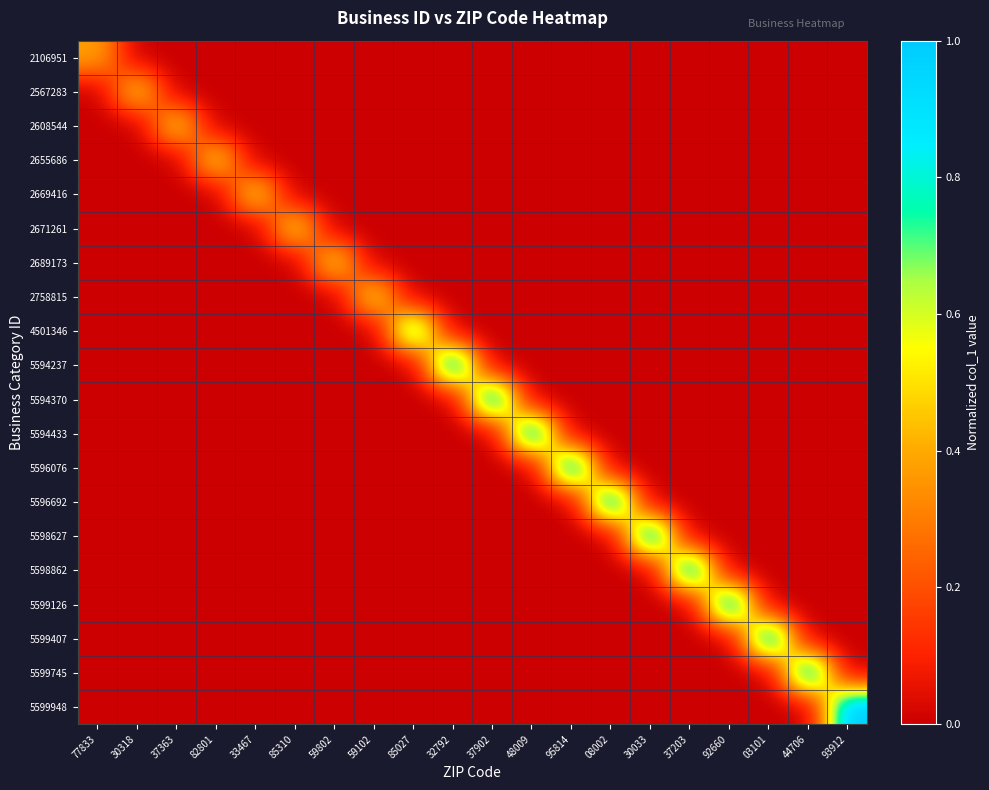

Reading right to left, extract all data points from this chart.

2106951: 93912=0.0	44706=0.0	03101=0.0	92660=0.0	37203=0.0	30033=0.0	08002=0.0	95814=0.0	48009=0.0	37902=0.0	32792=0.0	85027=0.0	59102=0.0	59802=0.0	85310=0.0	33467=0.0	82801=0.0	37363=0.0	30318=0.0	77833=0.4
2567283: 93912=0.0	44706=0.0	03101=0.0	92660=0.0	37203=0.0	30033=0.0	08002=0.0	95814=0.0	48009=0.0	37902=0.0	32792=0.0	85027=0.0	59102=0.0	59802=0.0	85310=0.0	33467=0.0	82801=0.0	37363=0.0	30318=0.5	77833=0.0
2608544: 93912=0.0	44706=0.0	03101=0.0	92660=0.0	37203=0.0	30033=0.0	08002=0.0	95814=0.0	48009=0.0	37902=0.0	32792=0.0	85027=0.0	59102=0.0	59802=0.0	85310=0.0	33467=0.0	82801=0.0	37363=0.5	30318=0.0	77833=0.0
2655686: 93912=0.0	44706=0.0	03101=0.0	92660=0.0	37203=0.0	30033=0.0	08002=0.0	95814=0.0	48009=0.0	37902=0.0	32792=0.0	85027=0.0	59102=0.0	59802=0.0	85310=0.0	33467=0.0	82801=0.5	37363=0.0	30318=0.0	77833=0.0
2669416: 93912=0.0	44706=0.0	03101=0.0	92660=0.0	37203=0.0	30033=0.0	08002=0.0	95814=0.0	48009=0.0	37902=0.0	32792=0.0	85027=0.0	59102=0.0	59802=0.0	85310=0.0	33467=0.5	82801=0.0	37363=0.0	30318=0.0	77833=0.0
2671261: 93912=0.0	44706=0.0	03101=0.0	92660=0.0	37203=0.0	30033=0.0	08002=0.0	95814=0.0	48009=0.0	37902=0.0	32792=0.0	85027=0.0	59102=0.0	59802=0.0	85310=0.5	33467=0.0	82801=0.0	37363=0.0	30318=0.0	77833=0.0
2689173: 93912=0.0	44706=0.0	03101=0.0	92660=0.0	37203=0.0	30033=0.0	08002=0.0	95814=0.0	48009=0.0	37902=0.0	32792=0.0	85027=0.0	59102=0.0	59802=0.5	85310=0.0	33467=0.0	82801=0.0	37363=0.0	30318=0.0	77833=0.0
2758815: 93912=0.0	44706=0.0	03101=0.0	92660=0.0	37203=0.0	30033=0.0	08002=0.0	95814=0.0	48009=0.0	37902=0.0	32792=0.0	85027=0.0	59102=0.5	59802=0.0	85310=0.0	33467=0.0	82801=0.0	37363=0.0	30318=0.0	77833=0.0
4501346: 93912=0.0	44706=0.0	03101=0.0	92660=0.0	37203=0.0	30033=0.0	08002=0.0	95814=0.0	48009=0.0	37902=0.0	32792=0.0	85027=0.8	59102=0.0	59802=0.0	85310=0.0	33467=0.0	82801=0.0	37363=0.0	30318=0.0	77833=0.0
5594237: 93912=0.0	44706=0.0	03101=0.0	92660=0.0	37203=0.0	30033=0.0	08002=0.0	95814=0.0	48009=0.0	37902=0.0	32792=1.0	85027=0.0	59102=0.0	59802=0.0	85310=0.0	33467=0.0	82801=0.0	37363=0.0	30318=0.0	77833=0.0
5594370: 93912=0.0	44706=0.0	03101=0.0	92660=0.0	37203=0.0	30033=0.0	08002=0.0	95814=0.0	48009=0.0	37902=1.0	32792=0.0	85027=0.0	59102=0.0	59802=0.0	85310=0.0	33467=0.0	82801=0.0	37363=0.0	30318=0.0	77833=0.0
5594433: 93912=0.0	44706=0.0	03101=0.0	92660=0.0	37203=0.0	30033=0.0	08002=0.0	95814=0.0	48009=1.0	37902=0.0	32792=0.0	85027=0.0	59102=0.0	59802=0.0	85310=0.0	33467=0.0	82801=0.0	37363=0.0	30318=0.0	77833=0.0
5596076: 93912=0.0	44706=0.0	03101=0.0	92660=0.0	37203=0.0	30033=0.0	08002=0.0	95814=1.0	48009=0.0	37902=0.0	32792=0.0	85027=0.0	59102=0.0	59802=0.0	85310=0.0	33467=0.0	82801=0.0	37363=0.0	30318=0.0	77833=0.0
5596692: 93912=0.0	44706=0.0	03101=0.0	92660=0.0	37203=0.0	30033=0.0	08002=1.0	95814=0.0	48009=0.0	37902=0.0	32792=0.0	85027=0.0	59102=0.0	59802=0.0	85310=0.0	33467=0.0	82801=0.0	37363=0.0	30318=0.0	77833=0.0
5598627: 93912=0.0	44706=0.0	03101=0.0	92660=0.0	37203=0.0	30033=1.0	08002=0.0	95814=0.0	48009=0.0	37902=0.0	32792=0.0	85027=0.0	59102=0.0	59802=0.0	85310=0.0	33467=0.0	82801=0.0	37363=0.0	30318=0.0	77833=0.0
5598862: 93912=0.0	44706=0.0	03101=0.0	92660=0.0	37203=1.0	30033=0.0	08002=0.0	95814=0.0	48009=0.0	37902=0.0	32792=0.0	85027=0.0	59102=0.0	59802=0.0	85310=0.0	33467=0.0	82801=0.0	37363=0.0	30318=0.0	77833=0.0
5599126: 93912=0.0	44706=0.0	03101=0.0	92660=1.0	37203=0.0	30033=0.0	08002=0.0	95814=0.0	48009=0.0	37902=0.0	32792=0.0	85027=0.0	59102=0.0	59802=0.0	85310=0.0	33467=0.0	82801=0.0	37363=0.0	30318=0.0	77833=0.0
5599407: 93912=0.0	44706=0.0	03101=1.0	92660=0.0	37203=0.0	30033=0.0	08002=0.0	95814=0.0	48009=0.0	37902=0.0	32792=0.0	85027=0.0	59102=0.0	59802=0.0	85310=0.0	33467=0.0	82801=0.0	37363=0.0	30318=0.0	77833=0.0
5599745: 93912=0.0	44706=1.0	03101=0.0	92660=0.0	37203=0.0	30033=0.0	08002=0.0	95814=0.0	48009=0.0	37902=0.0	32792=0.0	85027=0.0	59102=0.0	59802=0.0	85310=0.0	33467=0.0	82801=0.0	37363=0.0	30318=0.0	77833=0.0
5599948: 93912=1.0	44706=0.0	03101=0.0	92660=0.0	37203=0.0	30033=0.0	08002=0.0	95814=0.0	48009=0.0	37902=0.0	32792=0.0	85027=0.0	59102=0.0	59802=0.0	85310=0.0	33467=0.0	82801=0.0	37363=0.0	30318=0.0	77833=0.0